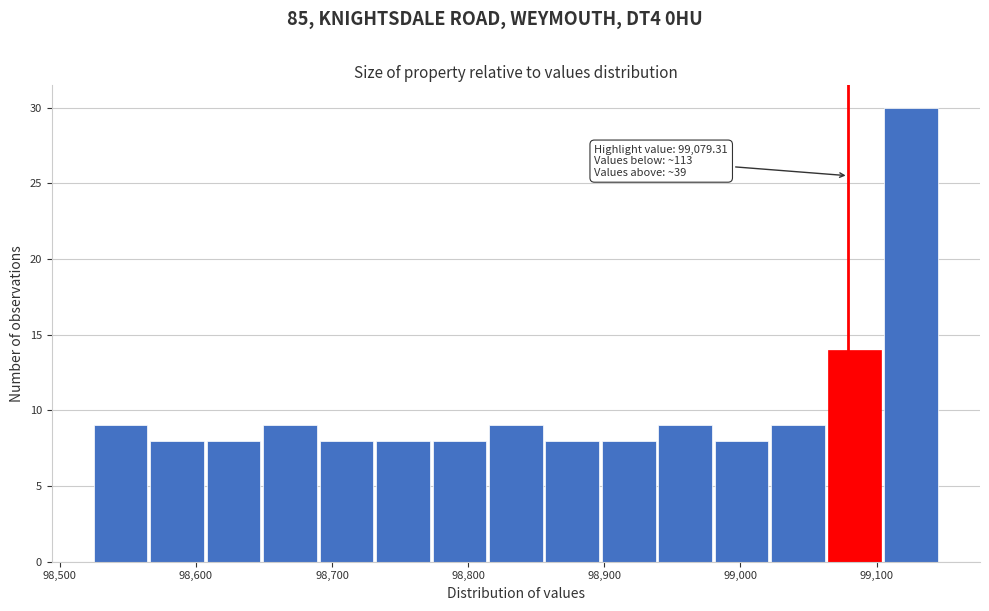

Over which range of the x-axis is the bar tallest?

99110 to 99150